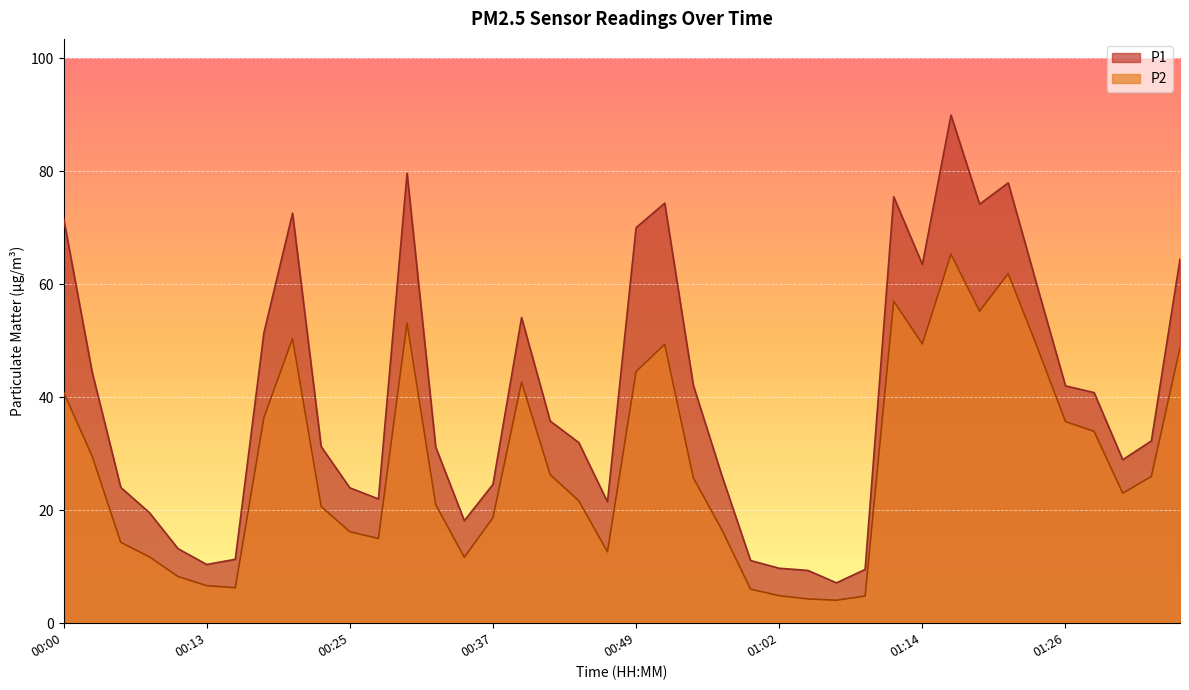

What is the difference between the P1 values at 00:13 and 01:16?

79.6